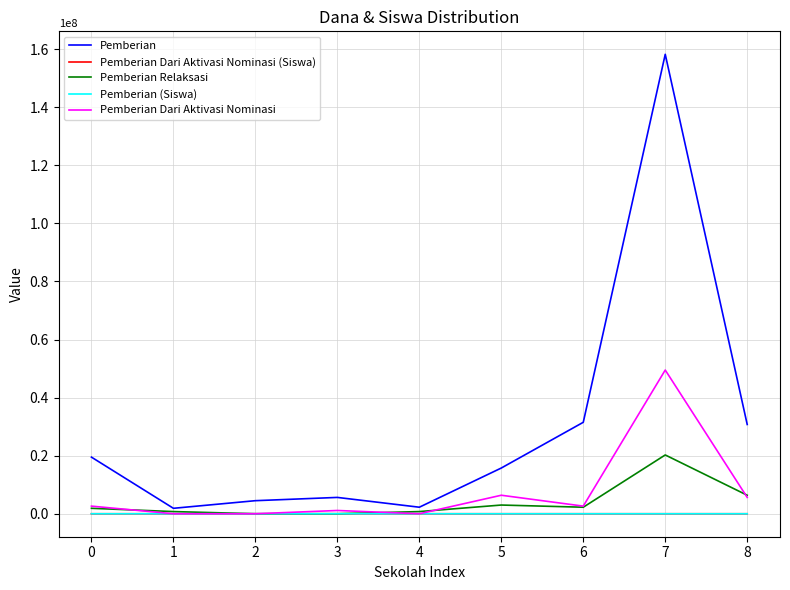

Which category has the highest value in the Pemberian series?

7